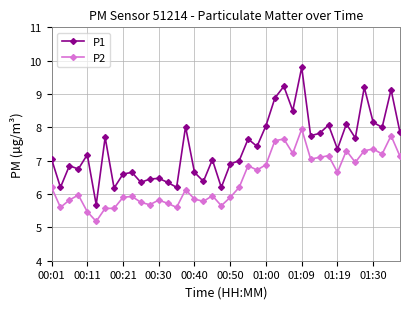

What are all the series names shown in the legend?

P1, P2